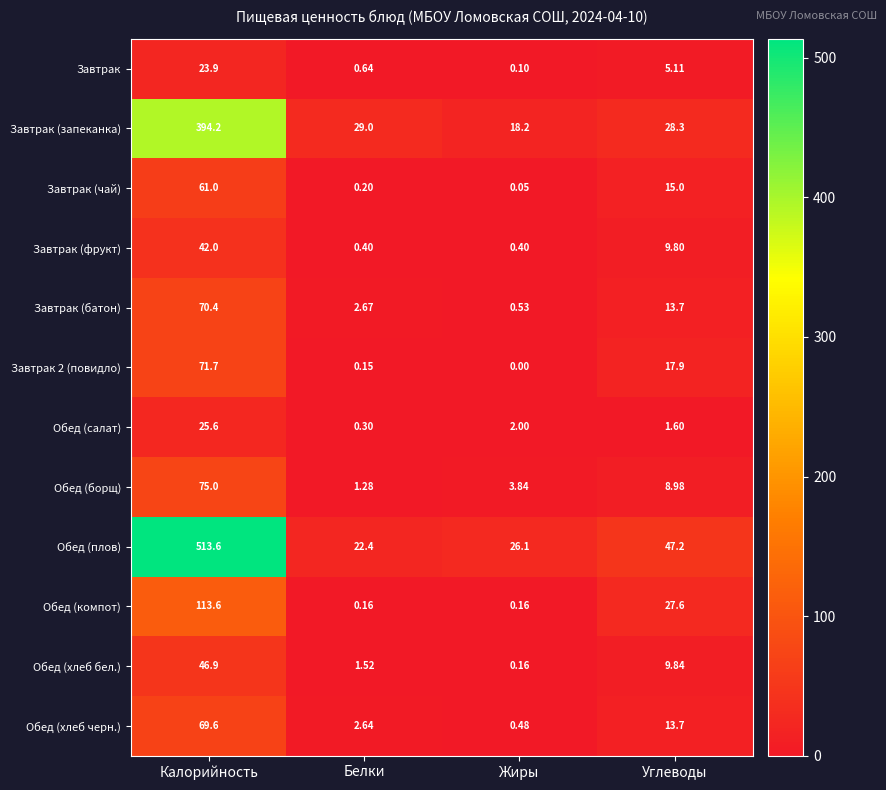

Rank the categories by Обед (борщ) value from highest to lowest.

Калорийность, Углеводы, Жиры, Белки